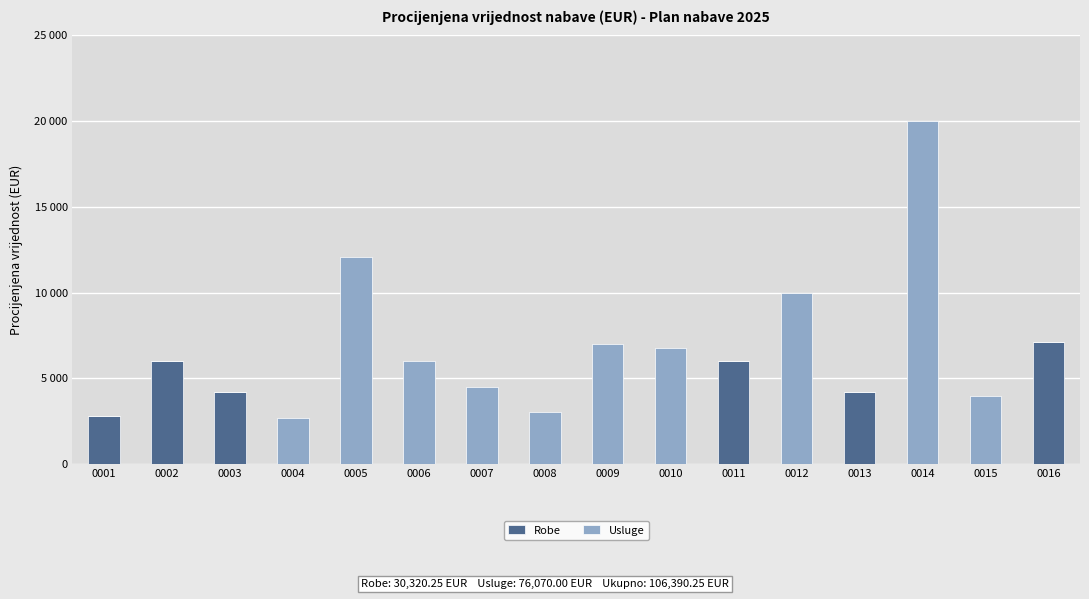

Are the bars grouped side by side (vs. stacked)?

No